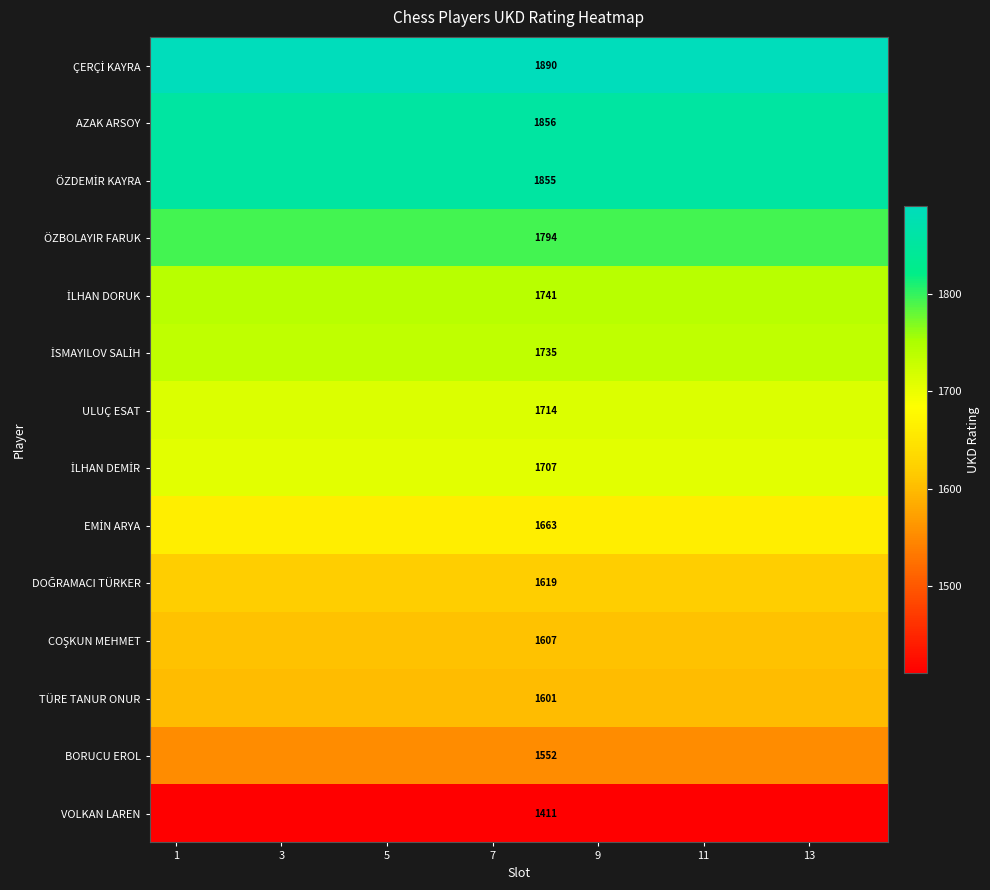

The value of İLHAN DORUK at 1 is 1741. True or false?

True